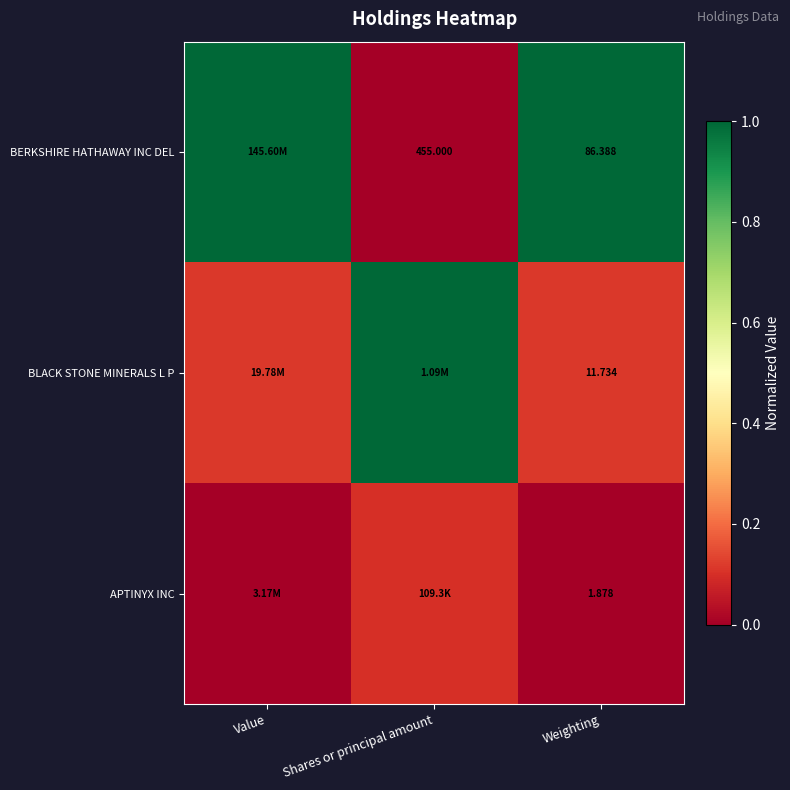

At Weighting, list the series in order from largest to smallest.

BERKSHIRE HATHAWAY INC DEL, BLACK STONE MINERALS L P, APTINYX INC